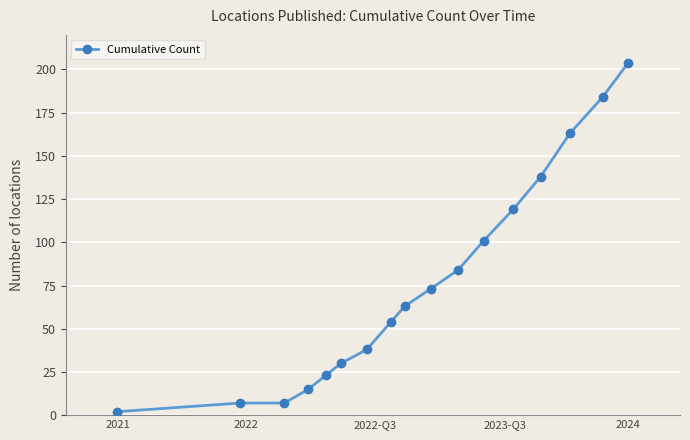

What is the average value?

77